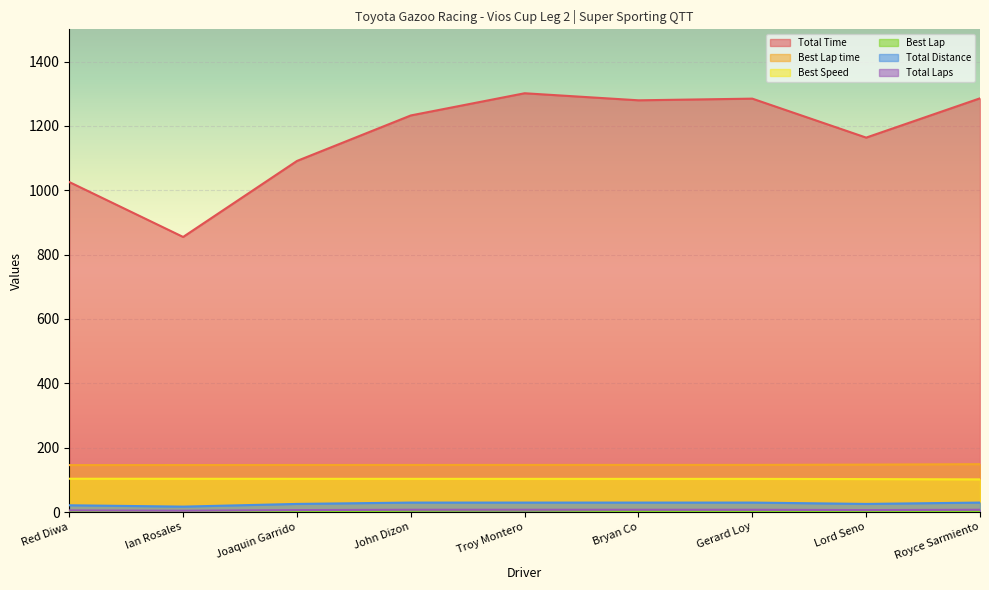

How many interior local valleys does the Total Distance series have?

2